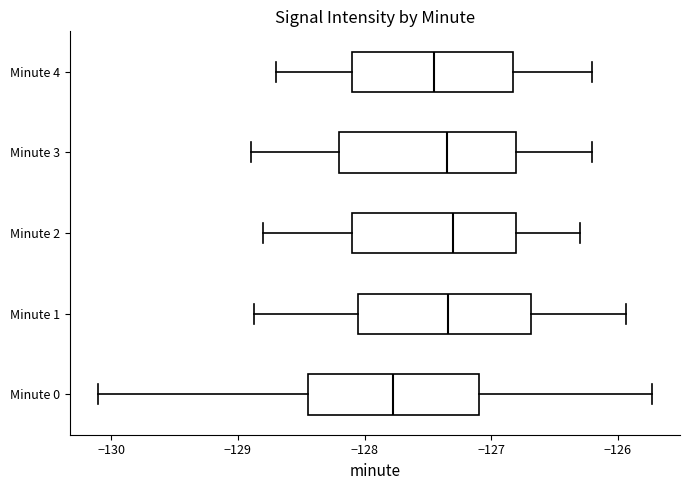

Where is the right edge of the box for Minute 4 on the x-axis? The values are not printed on the chart, so give them approximately, as read against the axis.

-126.8